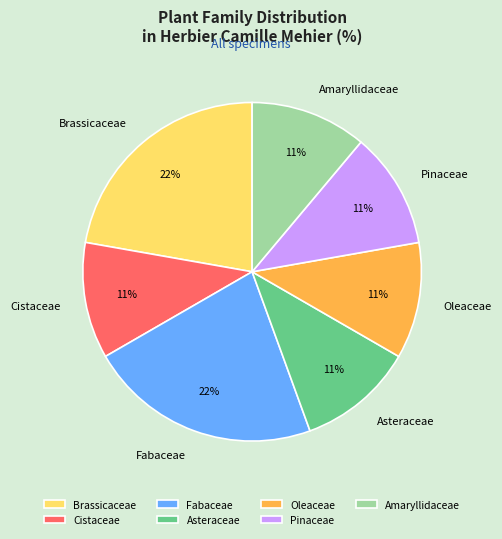

What percentage is the Asteraceae slice, to the nearest percent?

11%